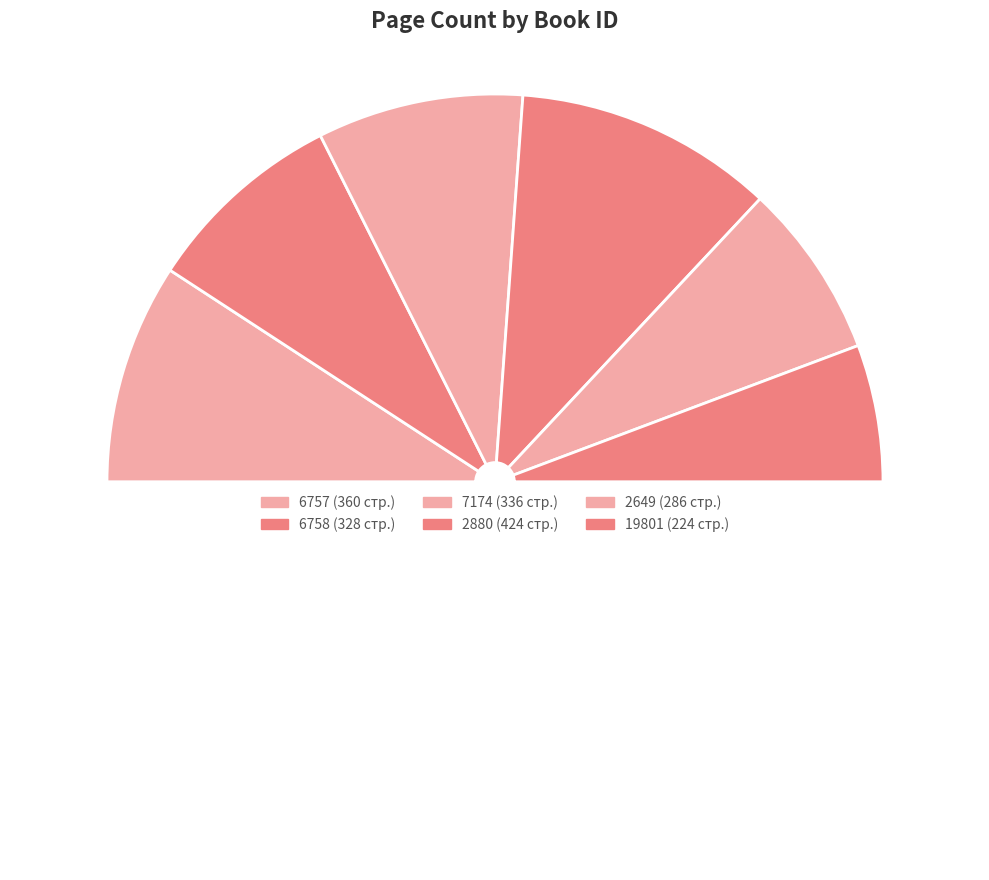

What is the largest slice in the pie chart?

2880